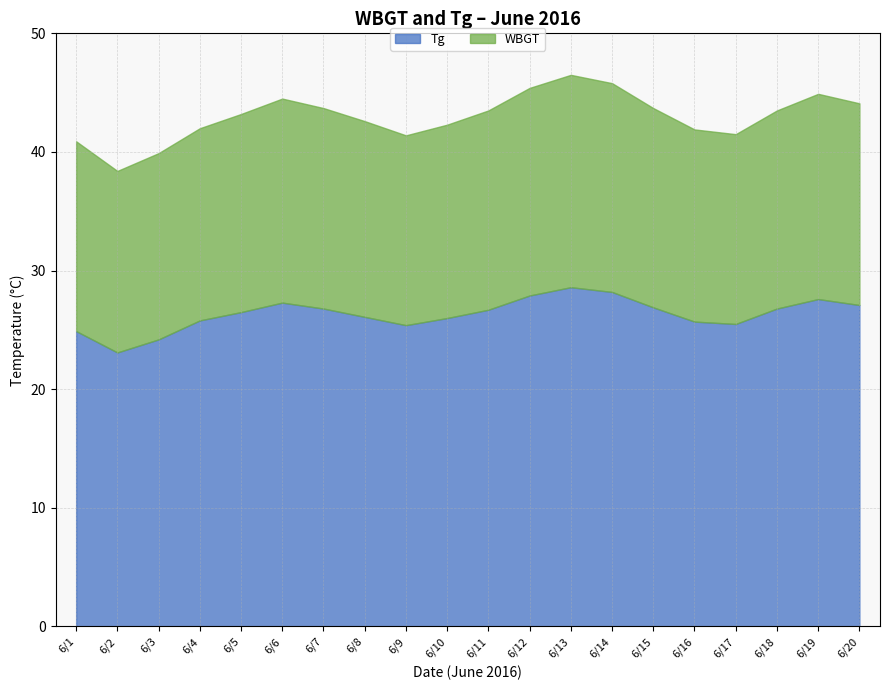

Rank the series at 5 from lowest to highest value.

WBGT, Tg